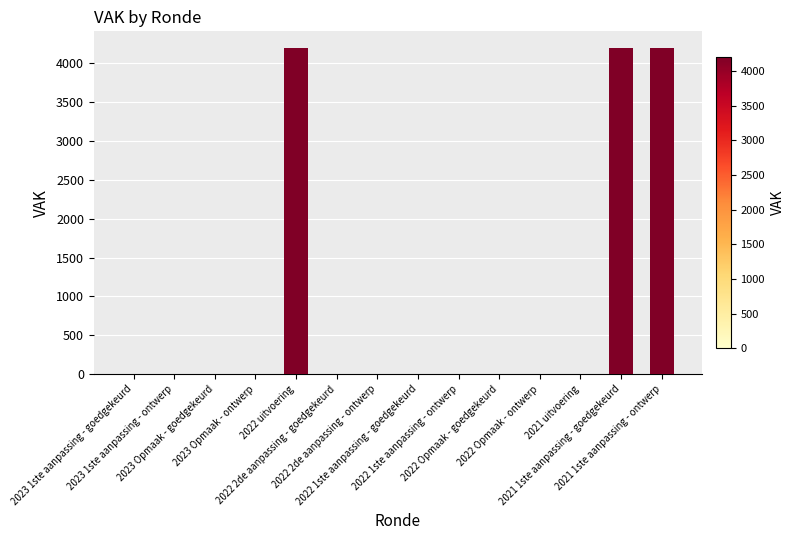

The value at 2022 Opmaak - goedgekeurd is -2320. True or false?

False